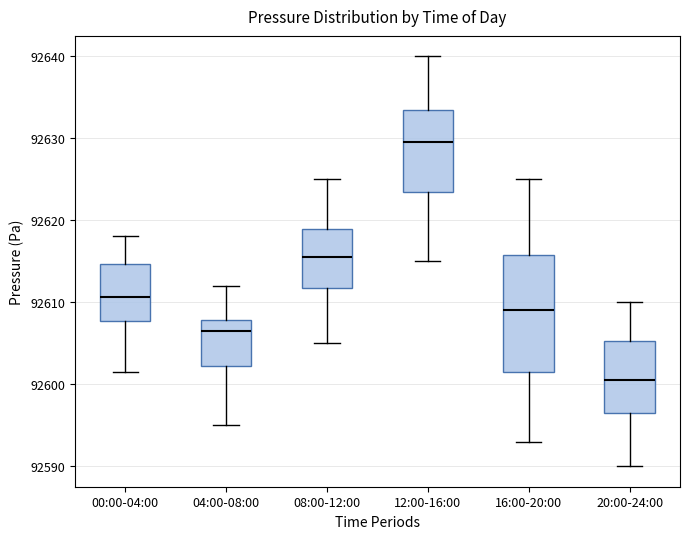

Reading left to right, transcribe this box plot: for each box, give where its median line is, the range the box spans, and where its two whiskers end, as read against the y-axis. The values are not printed on the chart, so give them approximately, as read against the axis.

00:00-04:00: median 92611, box 92608 to 92615, whiskers 92601 to 92618
04:00-08:00: median 92606, box 92602 to 92608, whiskers 92595 to 92612
08:00-12:00: median 92616, box 92612 to 92619, whiskers 92605 to 92625
12:00-16:00: median 92630, box 92624 to 92634, whiskers 92615 to 92640
16:00-20:00: median 92609, box 92602 to 92616, whiskers 92593 to 92625
20:00-24:00: median 92601, box 92597 to 92605, whiskers 92590 to 92610